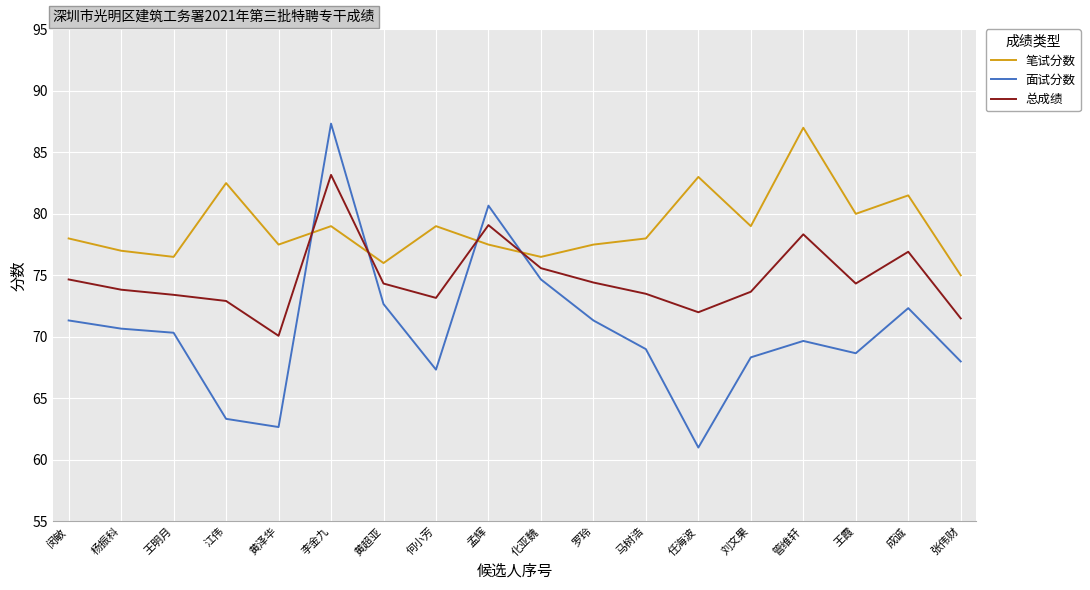

Which series has the largest range (max minus min)?

面试分数